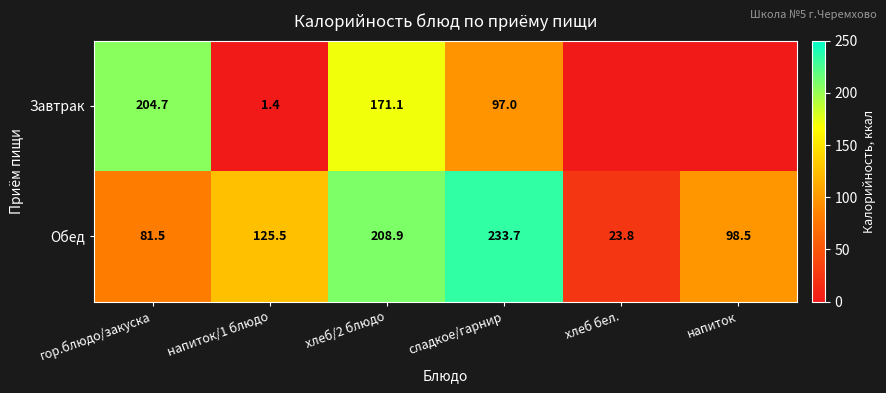

Is it true that Обед equals 131.8 at хлеб/2 блюдо?

False